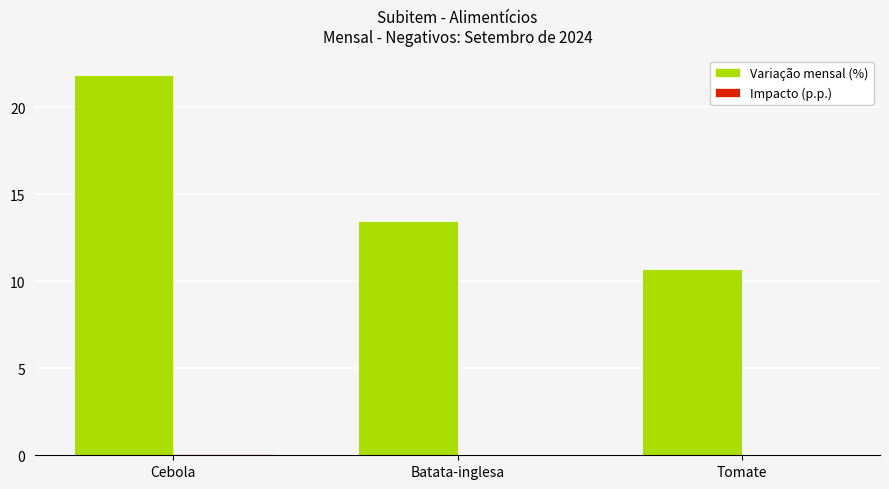

At which category is the sum across all series the highest?

Cebola